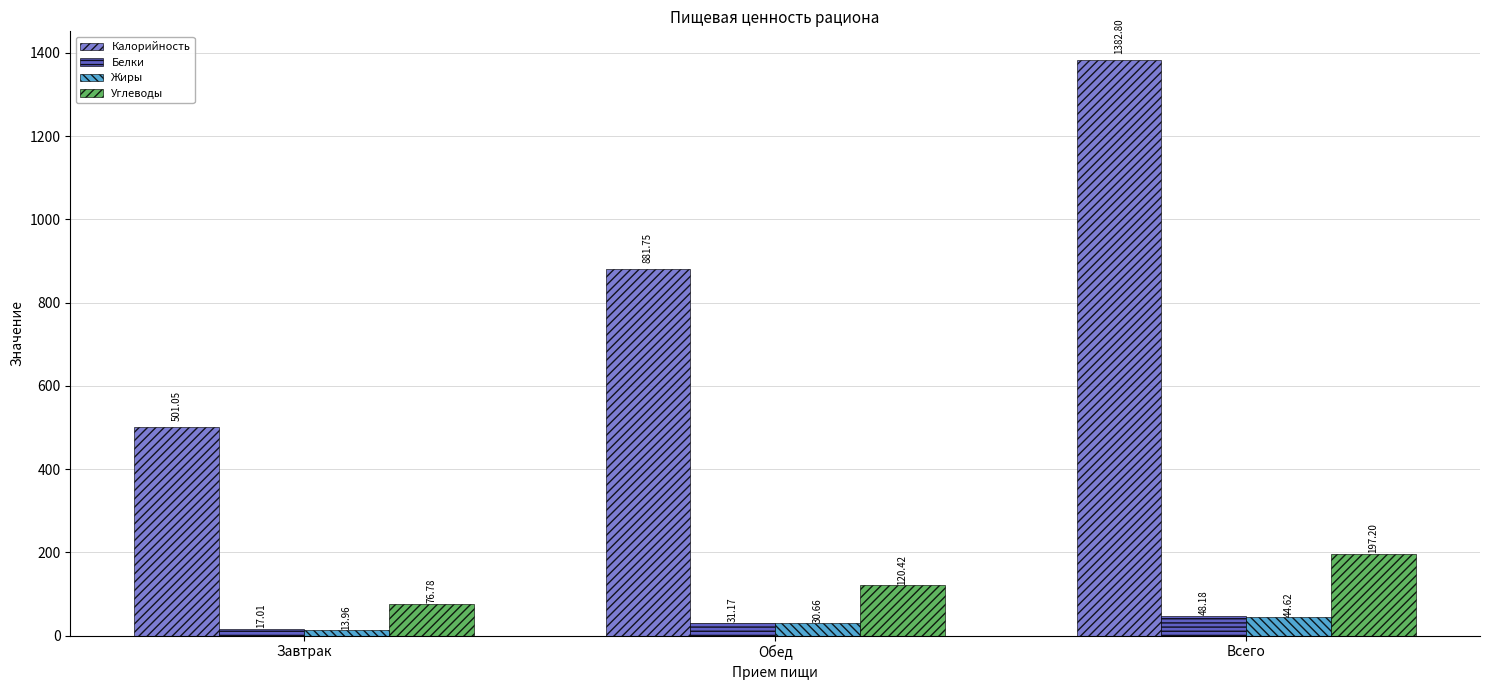

At how many categories does at least one series exceed 966?

1